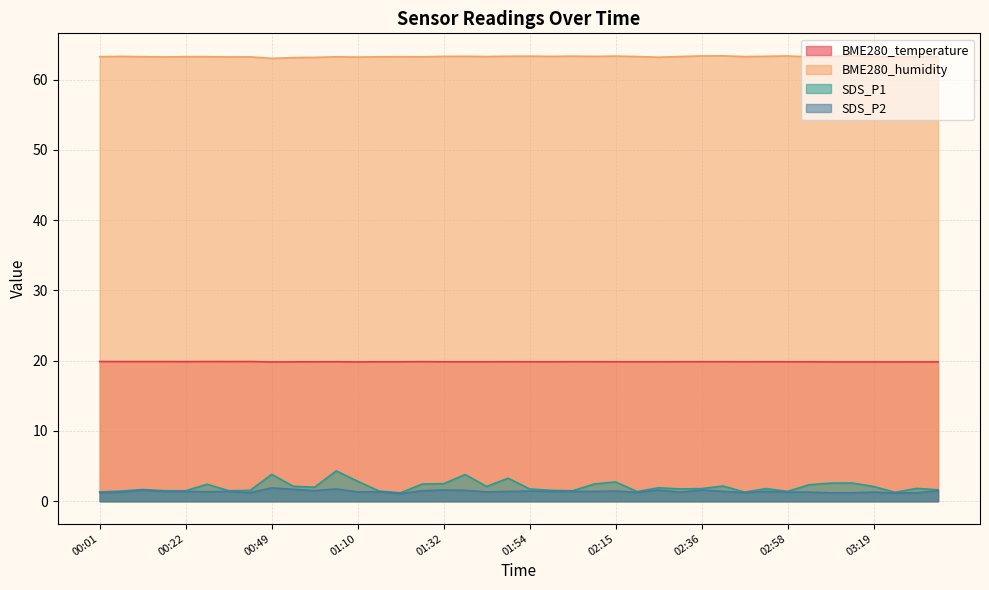

True or false: SDS_P1 and BME280_temperature cross at least once.

False